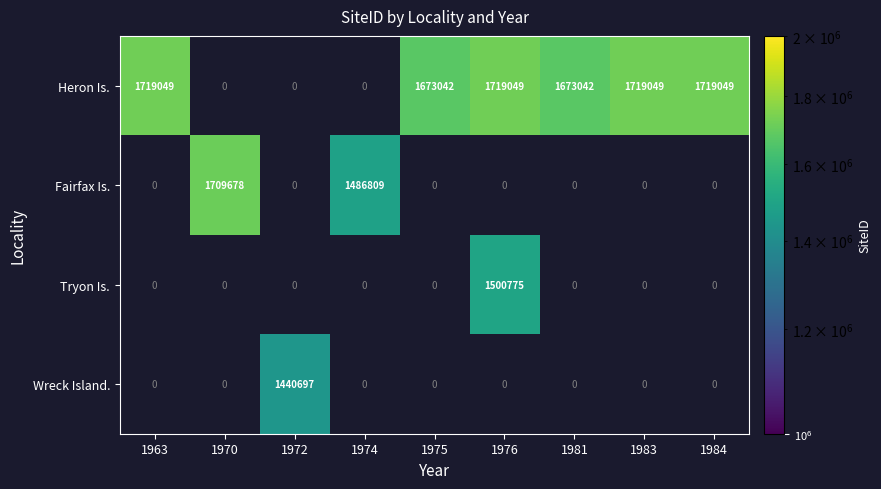

Is it true that Heron Is. equals 1719049 at 1976?

True